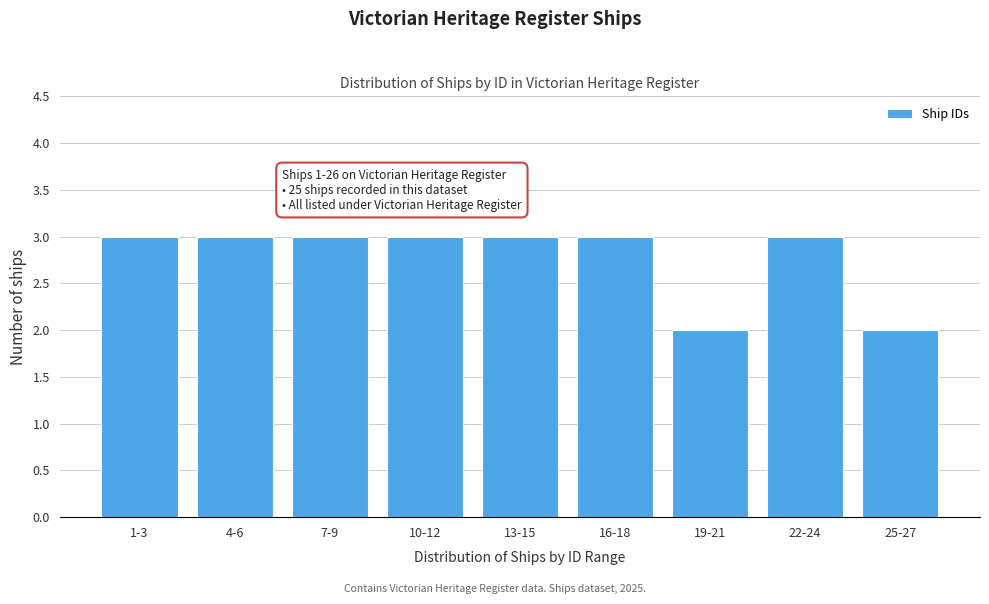

Reading right to left, extract all data points from this chart.

25-27=2	22-24=3	19-21=2	16-18=3	13-15=3	10-12=3	7-9=3	4-6=3	1-3=3